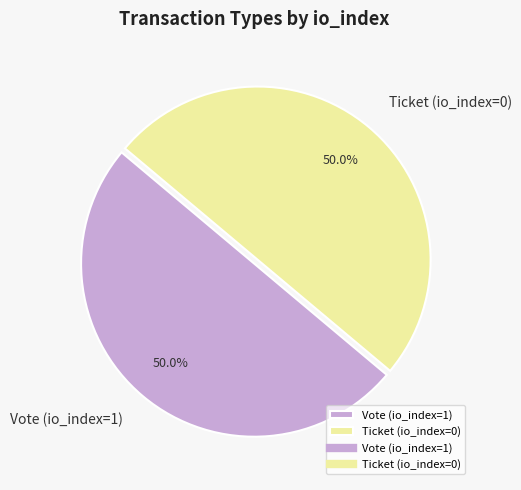

How much of the chart is everything except Vote (io_index=1)?

50.0%